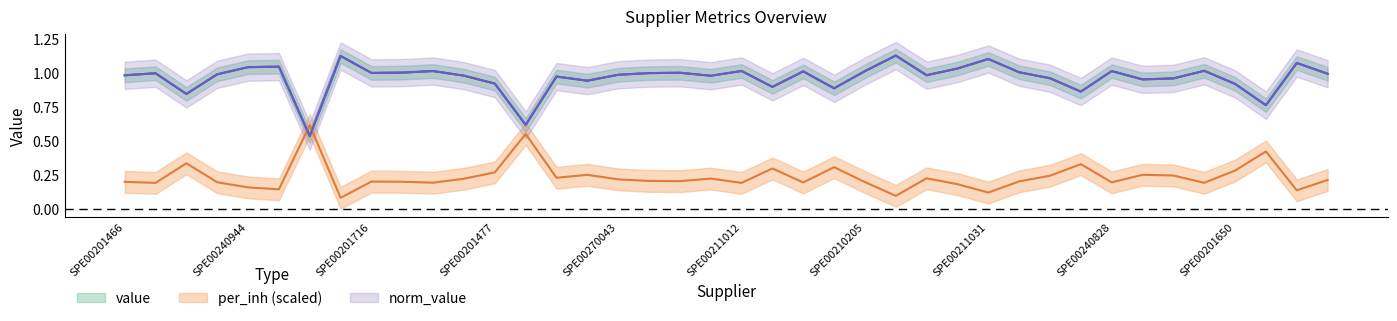

True or false: value and norm_value cross at least once.

False